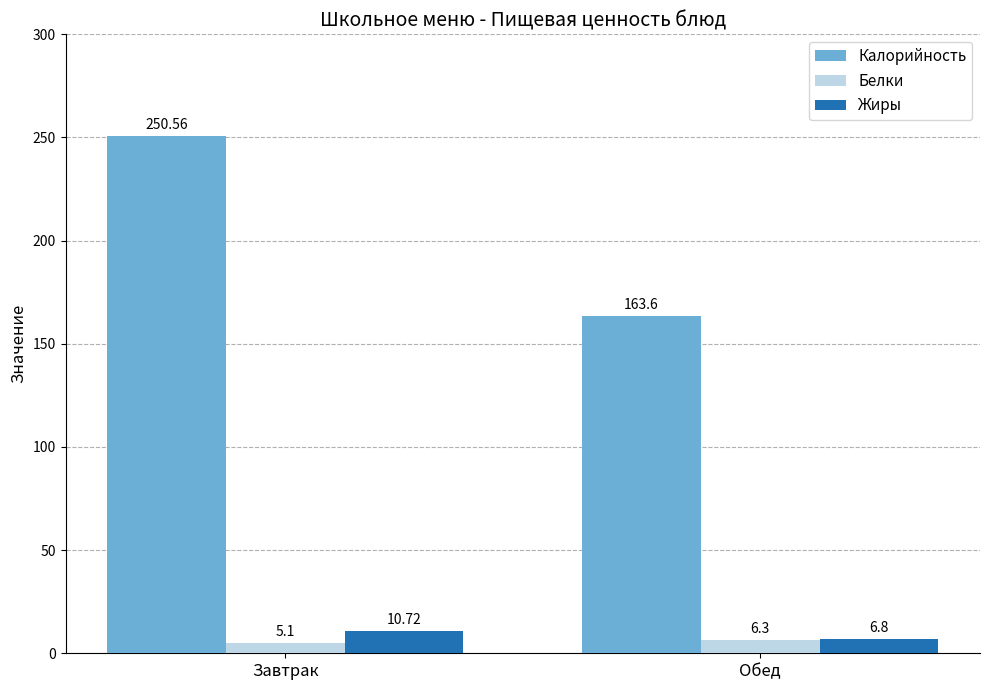

Reading left to right, extract all data points from this chart.

Калорийность: Завтрак=250.6	Обед=163.6
Белки: Завтрак=5.1	Обед=6.3
Жиры: Завтрак=10.7	Обед=6.8